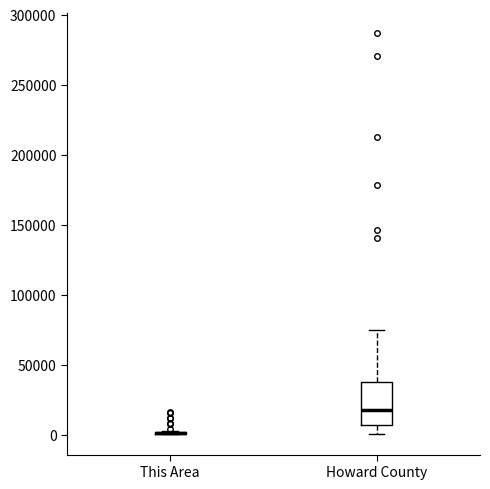

Reading left to right, read every box against the y-axis: the position of its median line, the range the box covers, and the ends of its whiskers. The values are not printed on the chart, so give them approximately, as read against the axis.

This Area: box collapsed to a line at 0, whiskers 0 to 0
Howard County: median 20000, box 5000 to 35000, whiskers 0 to 75000